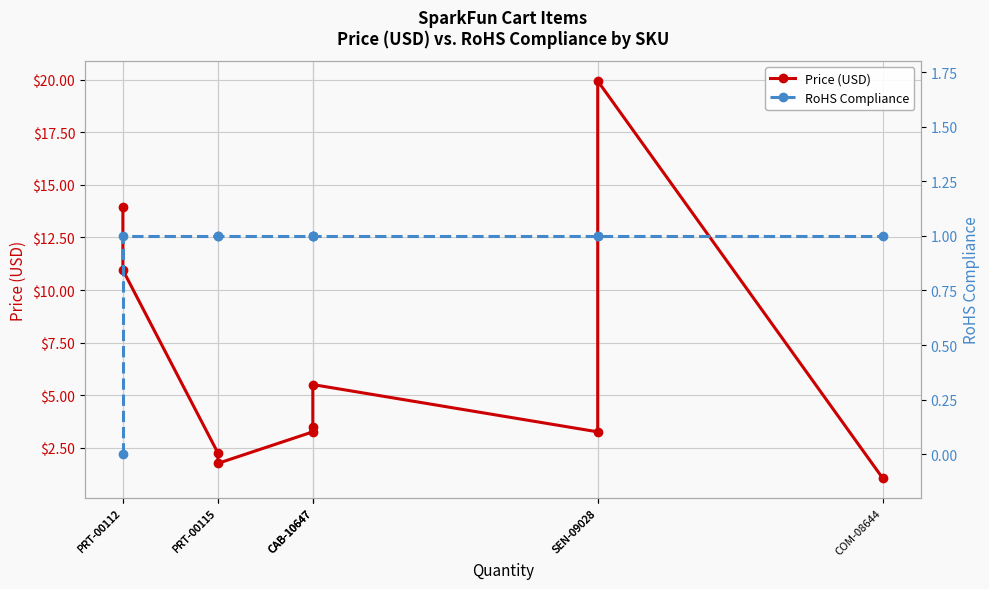

How many data points in RoHS Compliance are less than 1?

1